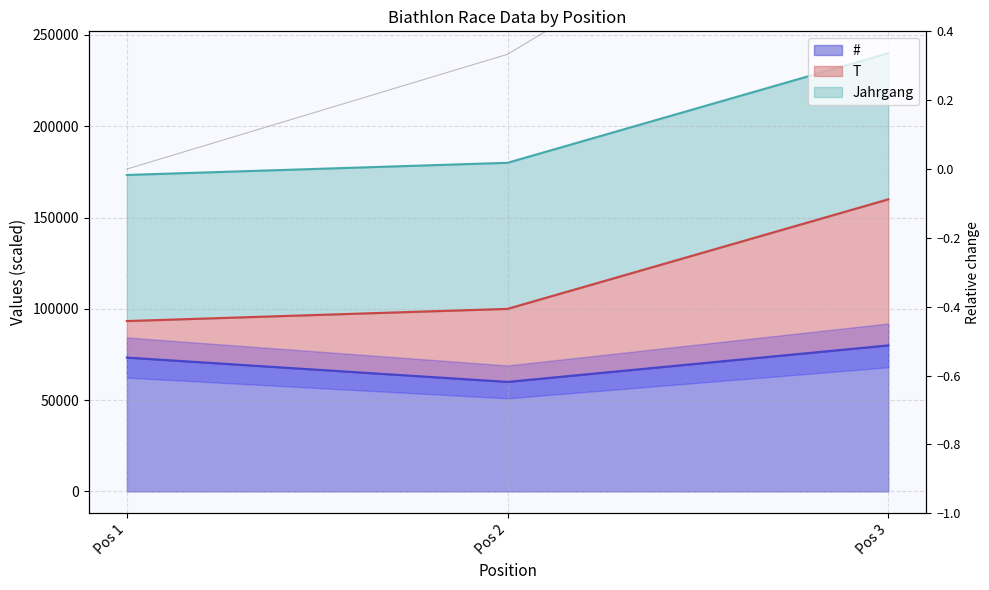

Which has a higher value, Pos 1 or Pos 3?

Pos 3